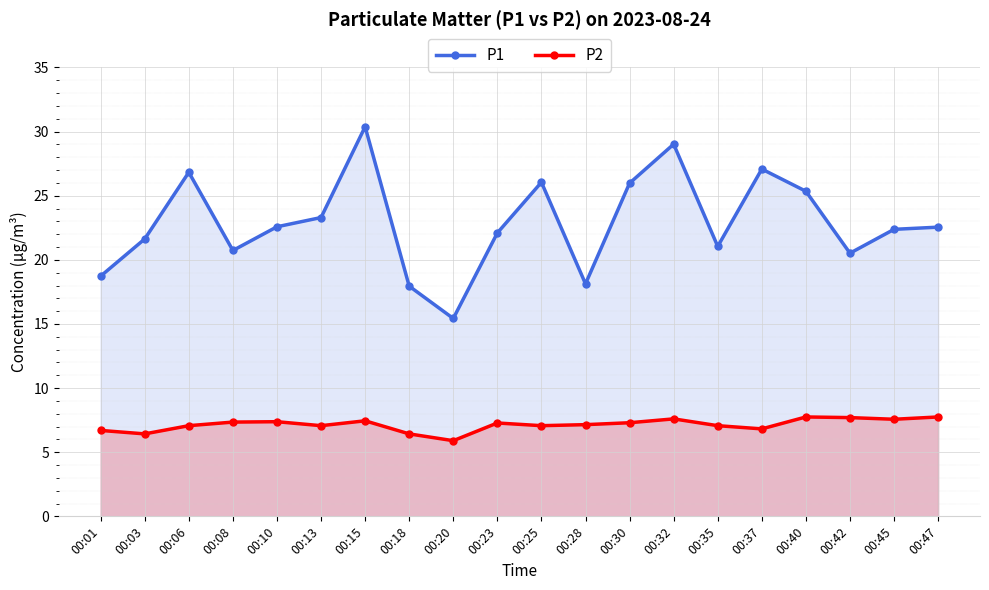

True or false: P2 and P1 cross at least once.

False